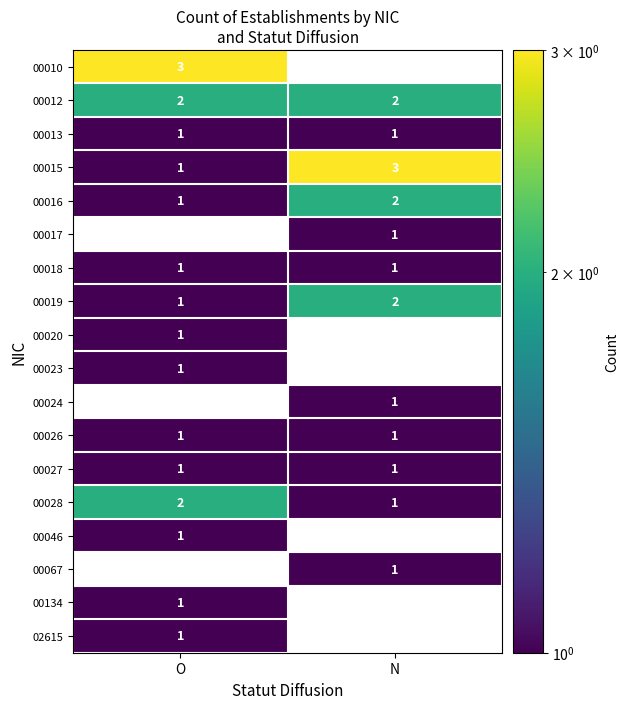

What is the total value across all series at N?

17